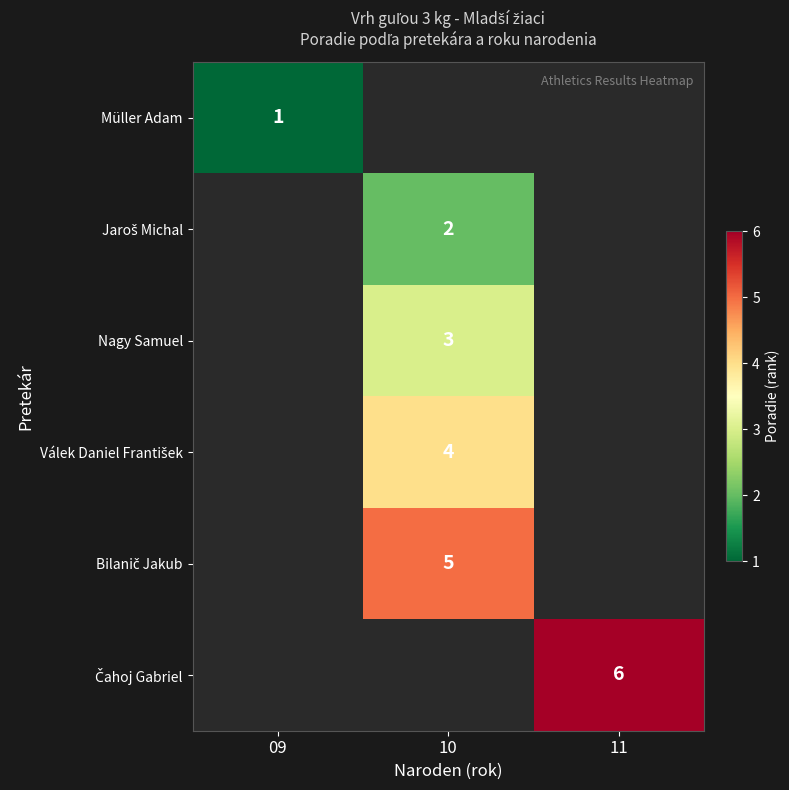

What is the sum of all Válek Daniel František values?

4